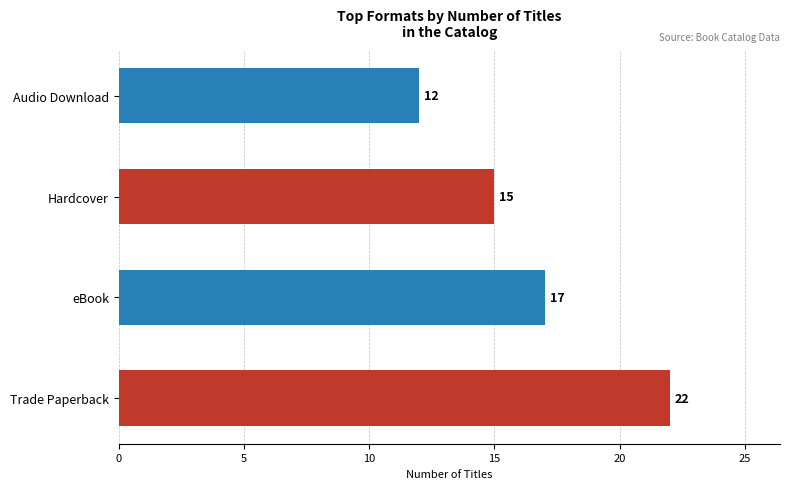

What is the minimum value shown in the chart?

12